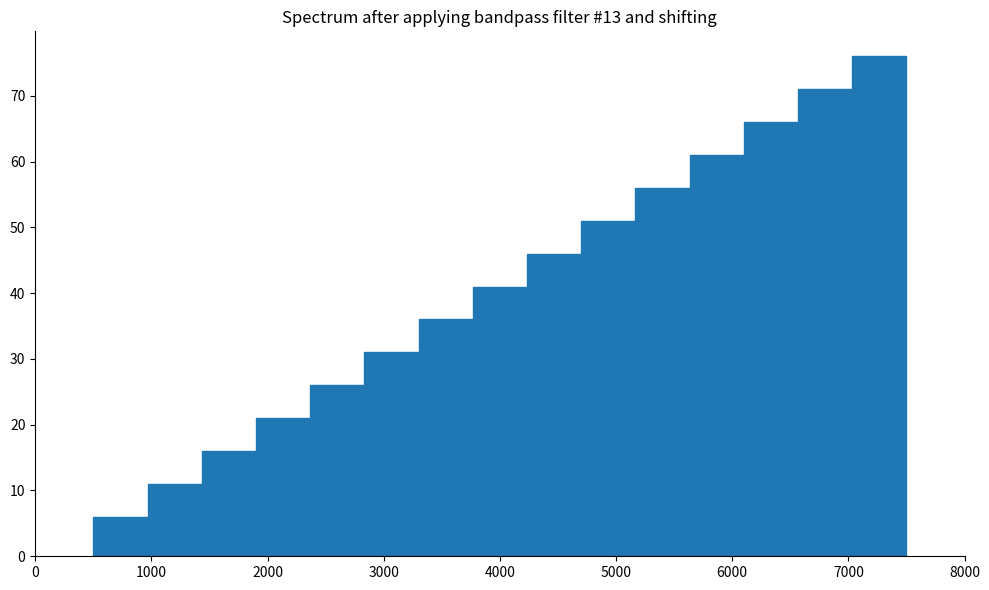

How tall is the bar that spans 4700 to 5200 on the x-axis? Neither the bar edges nor the heights are printed on the chart, so give them approximately, as read against the axes.

51